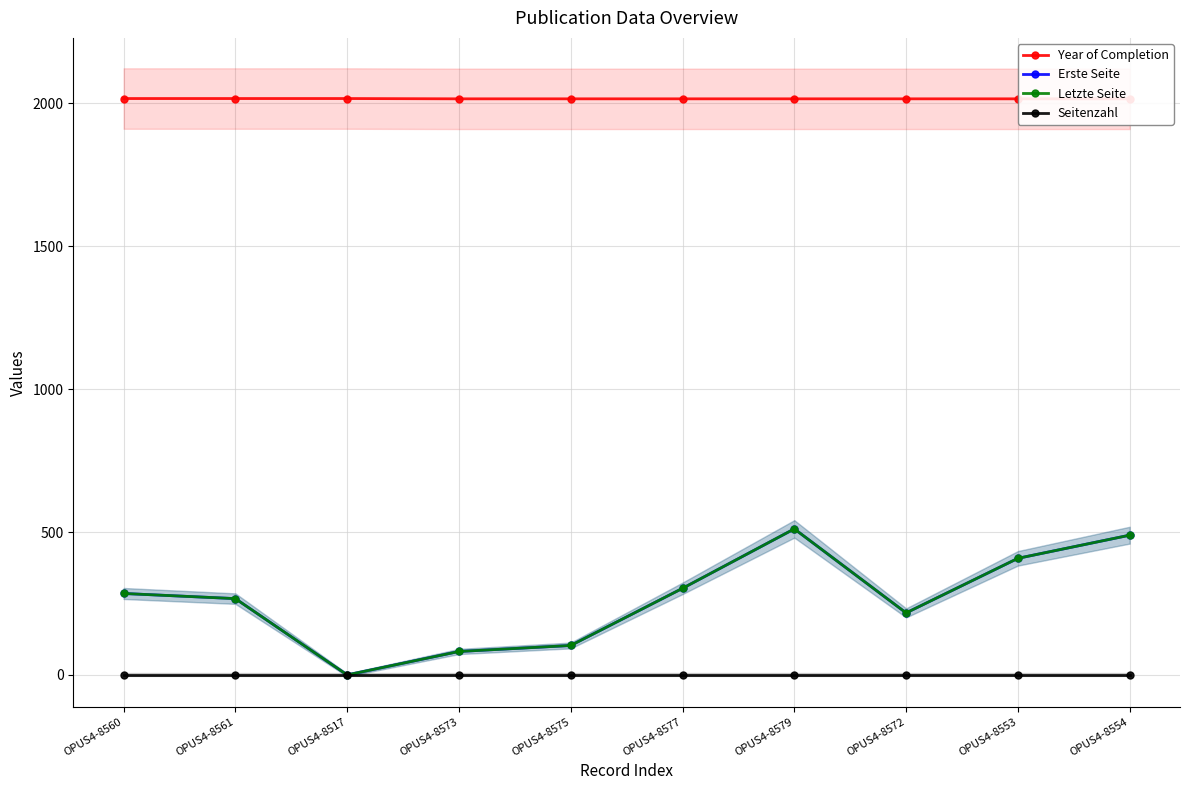

True or false: Erste Seite and Letzte Seite intersect in this chart.

False